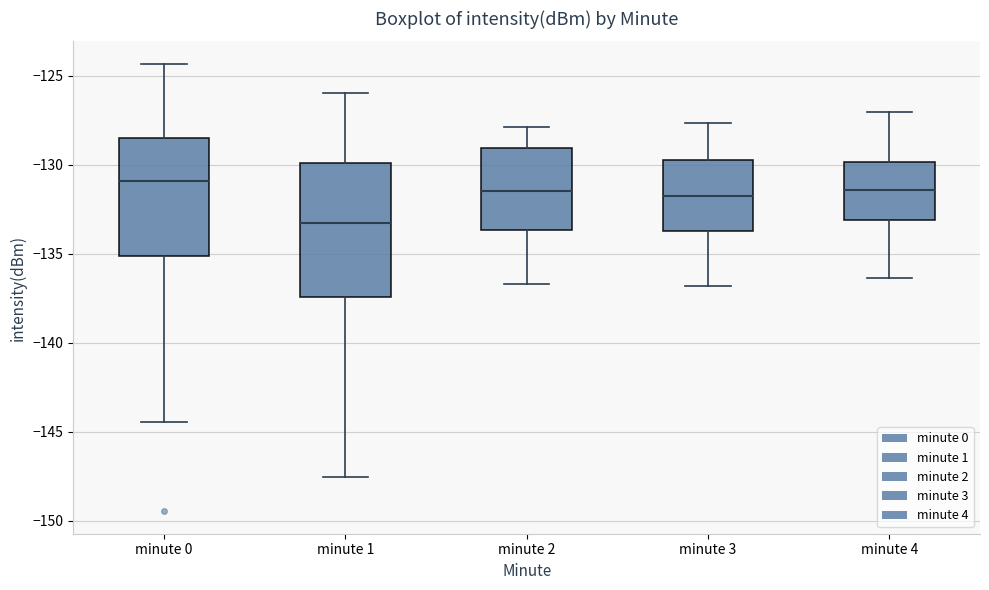

Reading left to right, read every box against the y-axis: the position of its median line, the range the box covers, and the ends of its whiskers. The values are not printed on the chart, so give them approximately, as read against the axis.

minute 0: median -131.0, box -135.0 to -128.5, whiskers -144.5 to -124.5
minute 1: median -133.5, box -137.5 to -130.0, whiskers -147.5 to -126.0
minute 2: median -131.5, box -133.5 to -129.0, whiskers -136.5 to -128.0
minute 3: median -131.5, box -133.5 to -129.5, whiskers -137.0 to -127.5
minute 4: median -131.5, box -133.0 to -130.0, whiskers -136.5 to -127.0